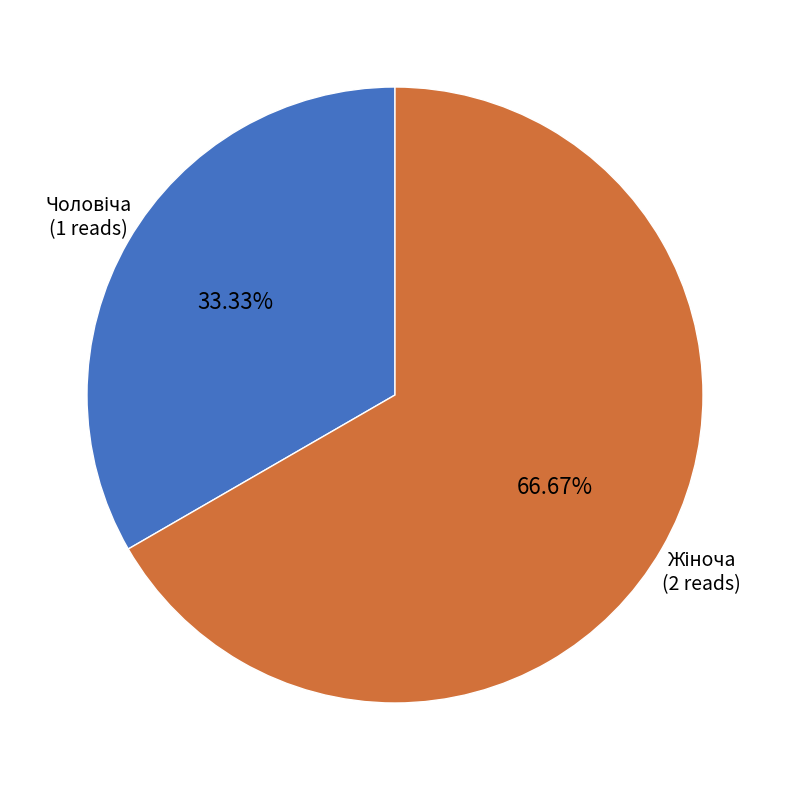

Is there any slice that represents more than half of the pie?

Yes